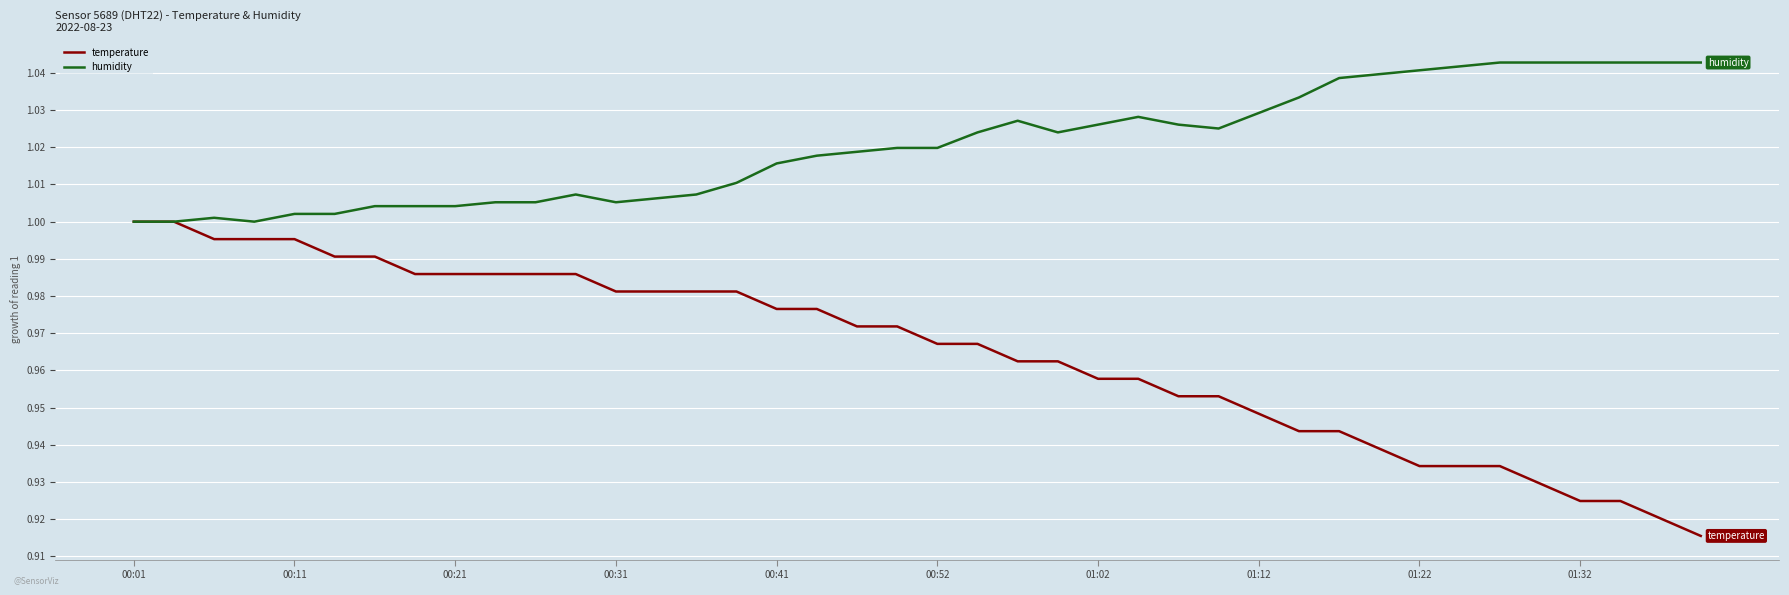

Which series has the largest total across all categories?

humidity